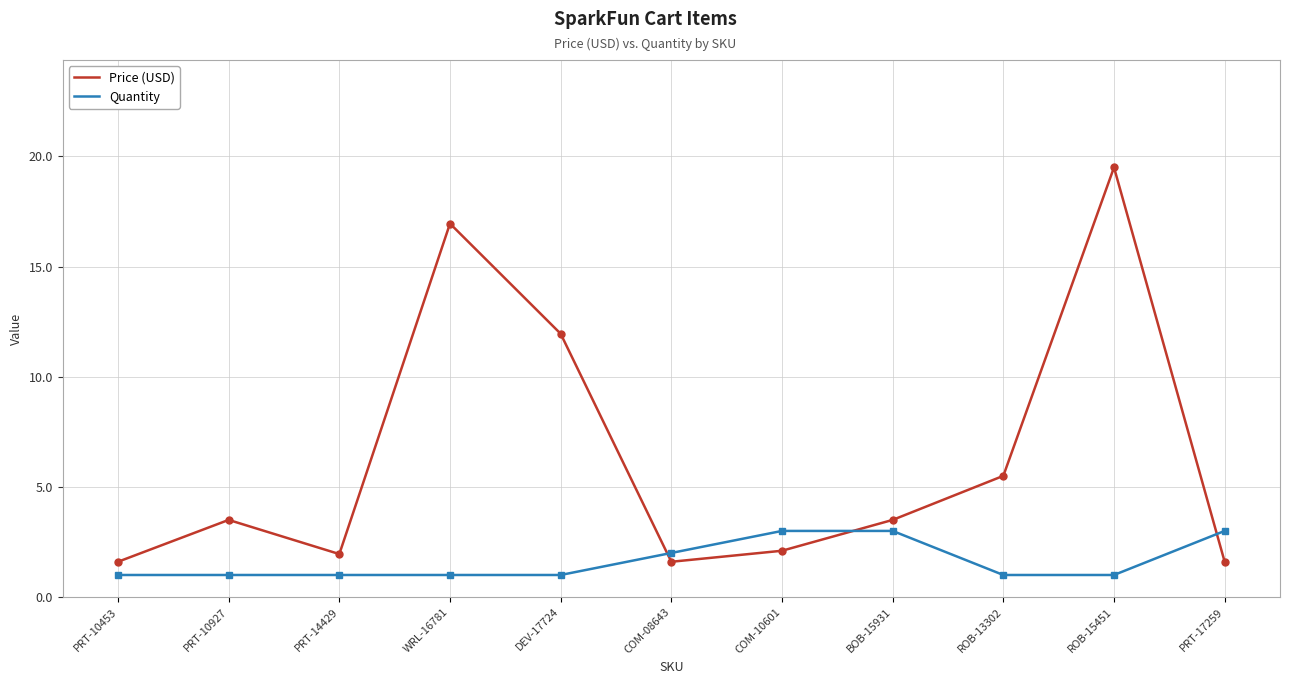

What is the approximate value of Quantity at COM-08643?

2.0